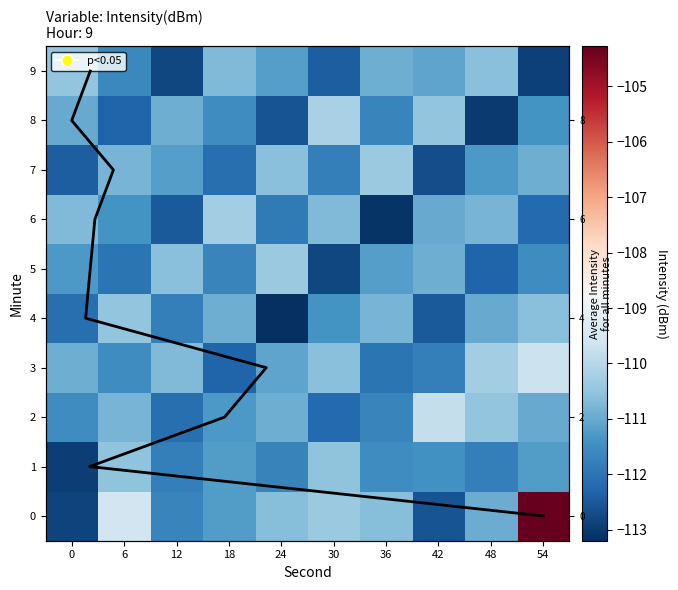

What is the difference between the row_9 values at 42 and 36?

0.2